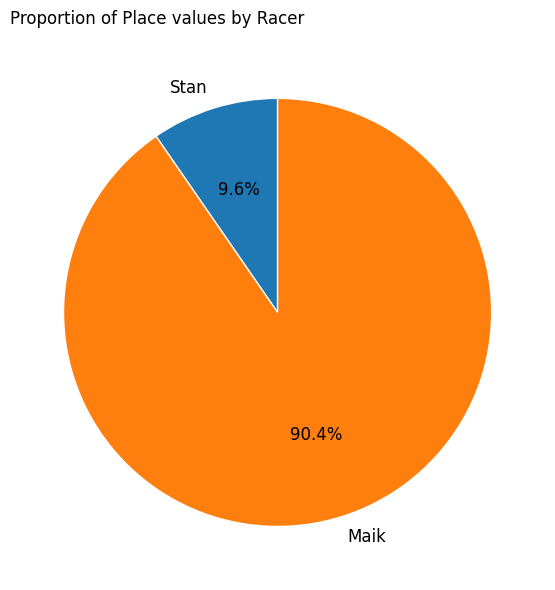

Which category has the smallest portion of the pie?

Stan